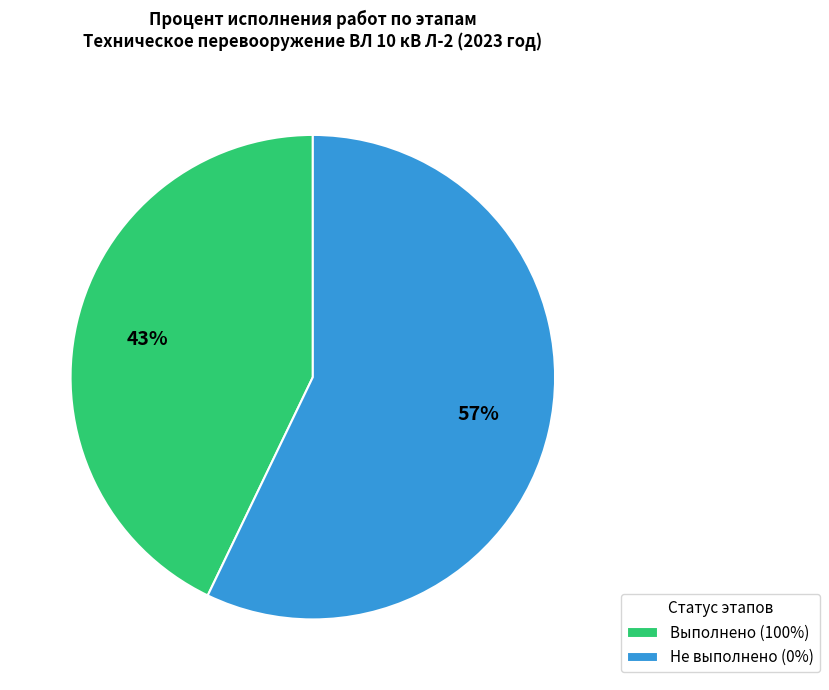

Which has a higher value, Выполнено (100%) or Не выполнено (0%)?

Не выполнено (0%)